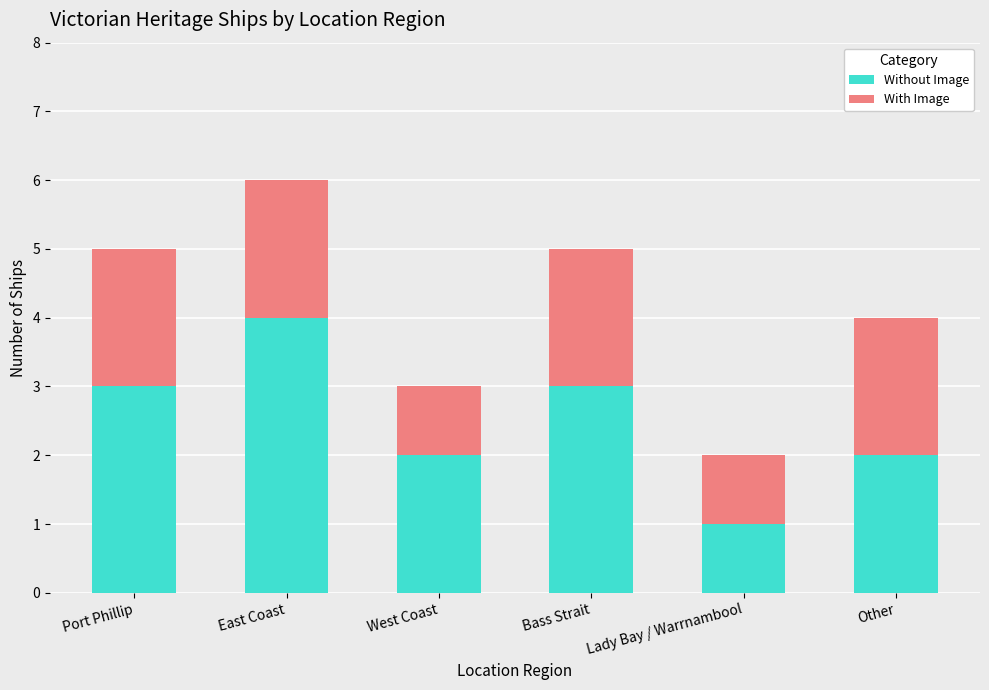

What is the sum of the Without Image values at Bass Strait and Lady Bay / Warrnambool?

4